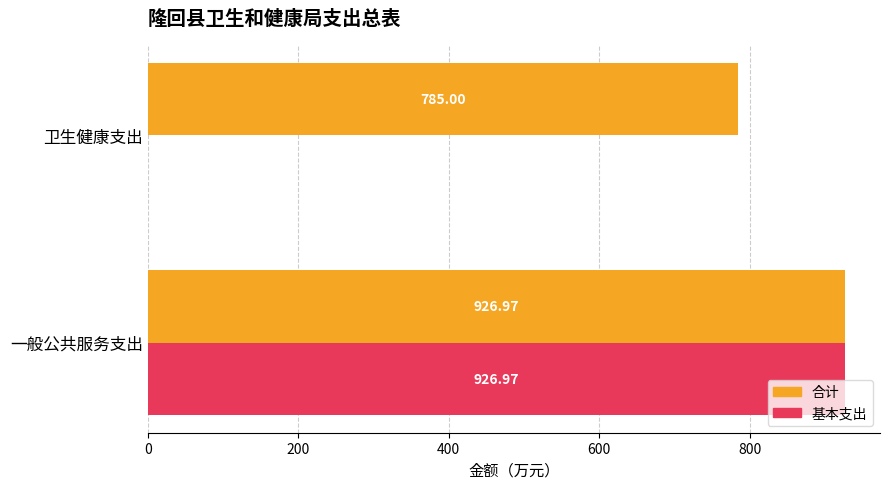

What is the sum of the 合计 values at 卫生健康支出 and 一般公共服务支出?

1712.0